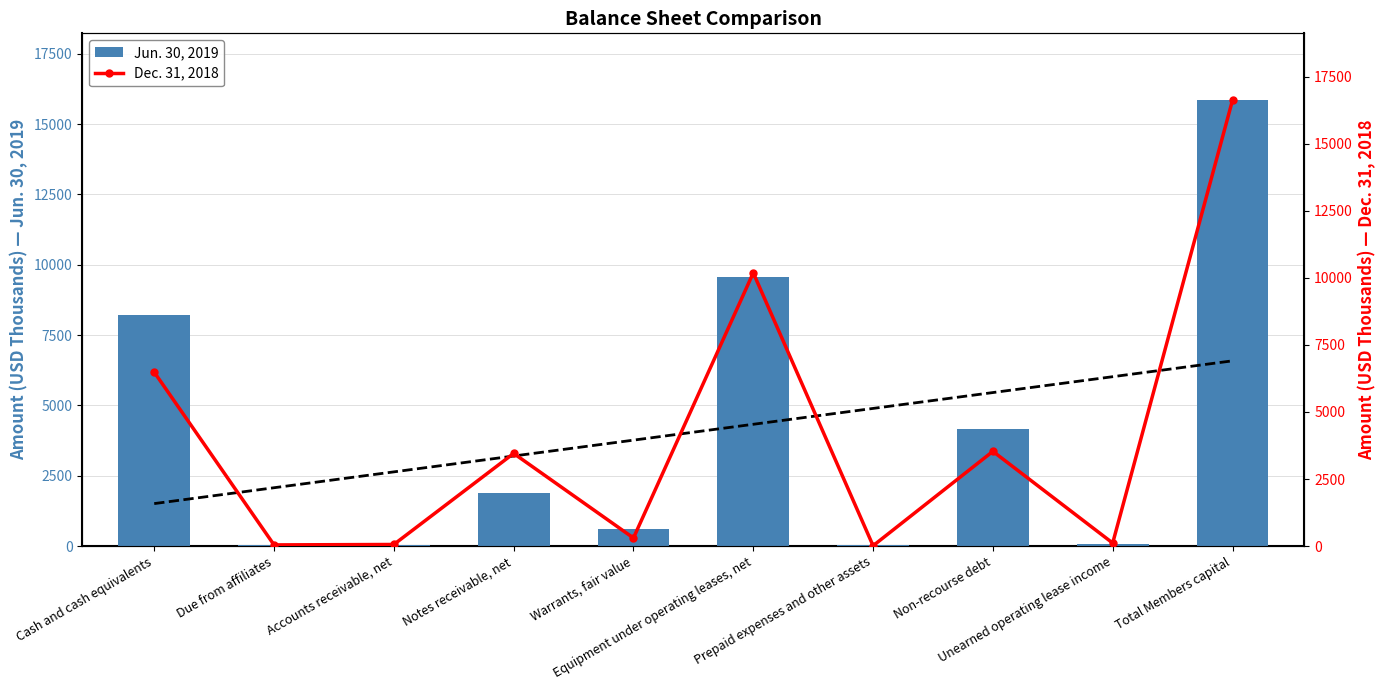

Is it true that Jun. 30, 2019 equals 21 at Due from affiliates?

False